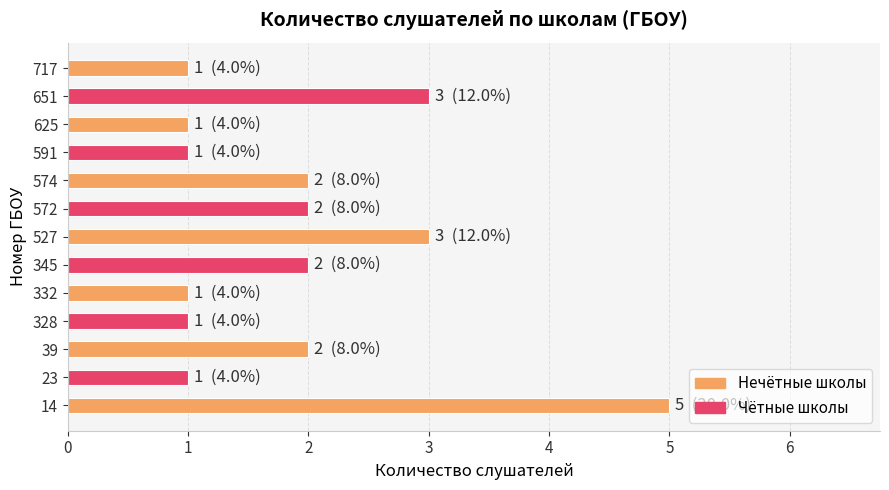

What is the greatest value displayed?

5